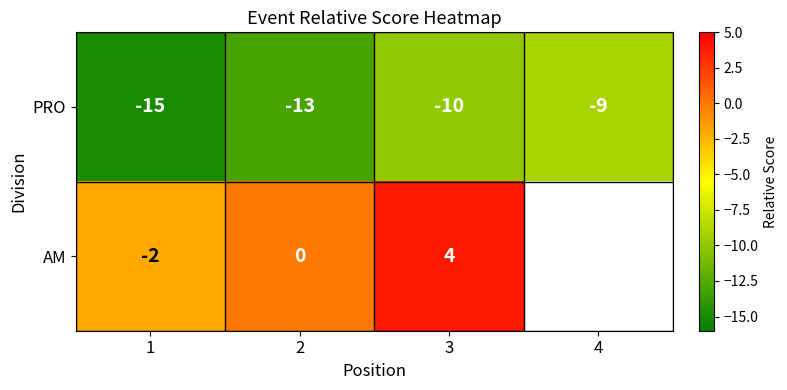

What is the difference between the PRO values at 3 and 2?

3